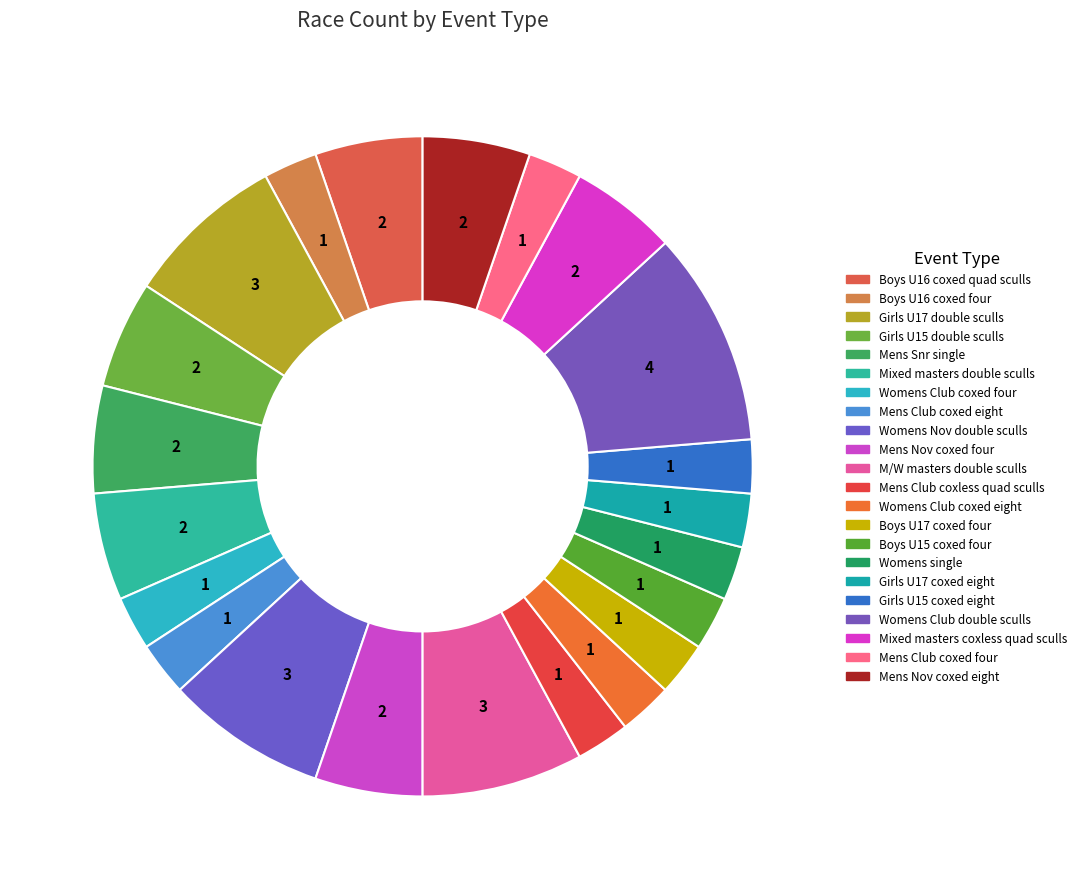

How many slices are in this pie chart?

22